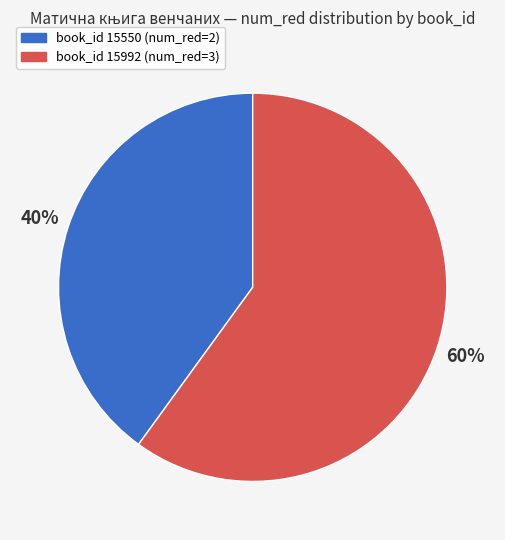

To the nearest percent, what portion does book_id 15992 (num_red=3) represent?

60%